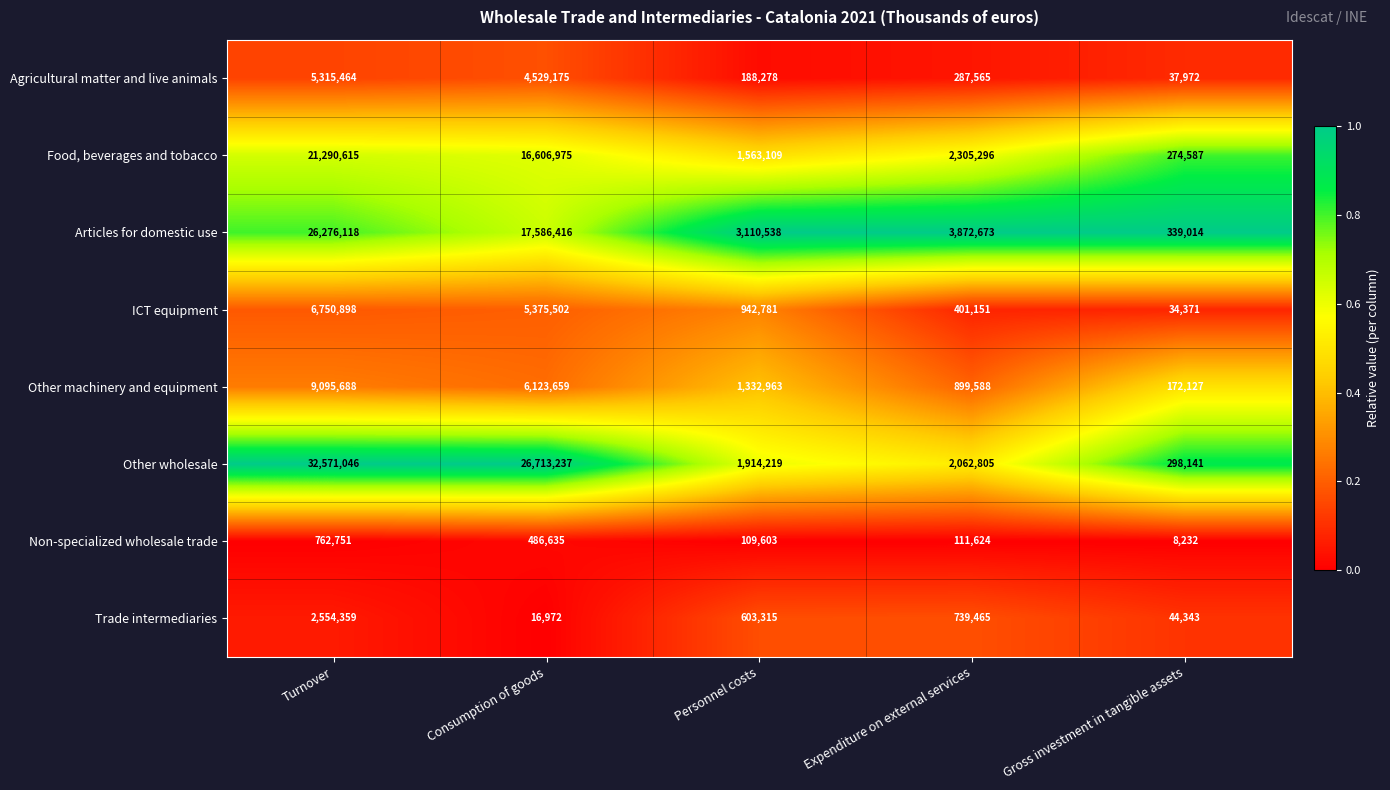

At which label does Trade intermediaries reach its peak?

Turnover